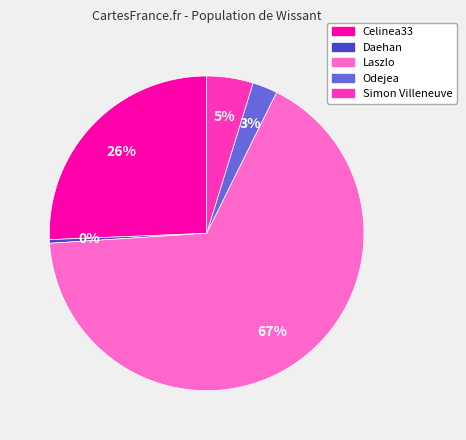

Rank the categories by value from highest to lowest.

Laszlo, Celinea33, Simon Villeneuve, Odejea, Daehan